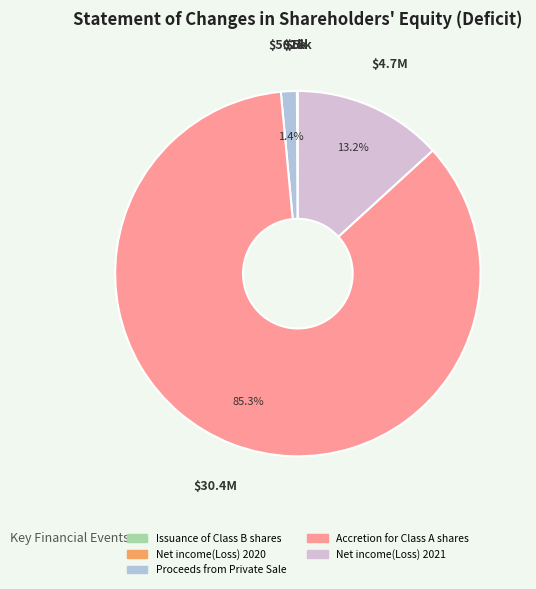

Is there a majority slice in this chart?

Yes